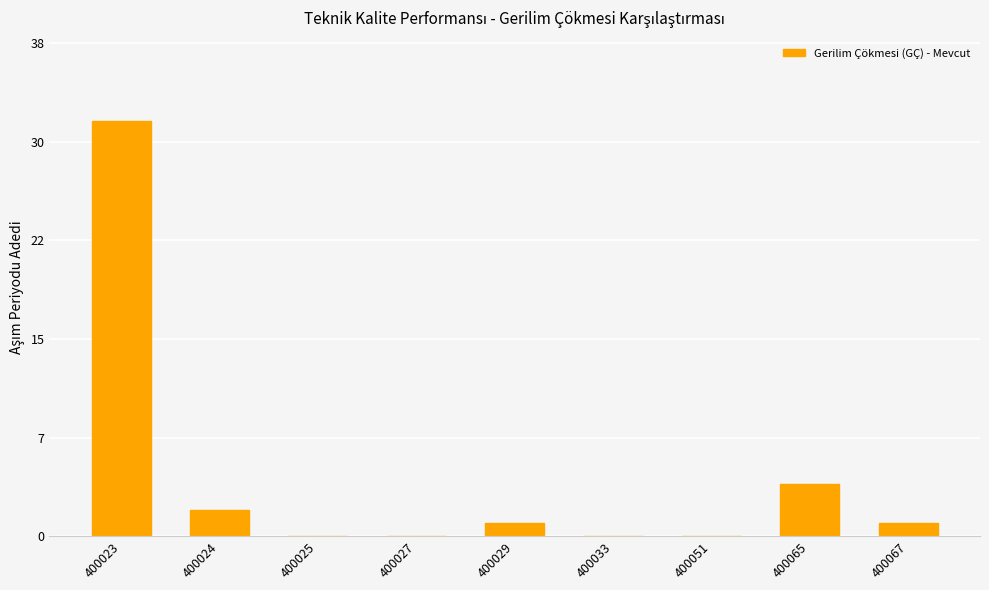

Are the bars horizontal?

No